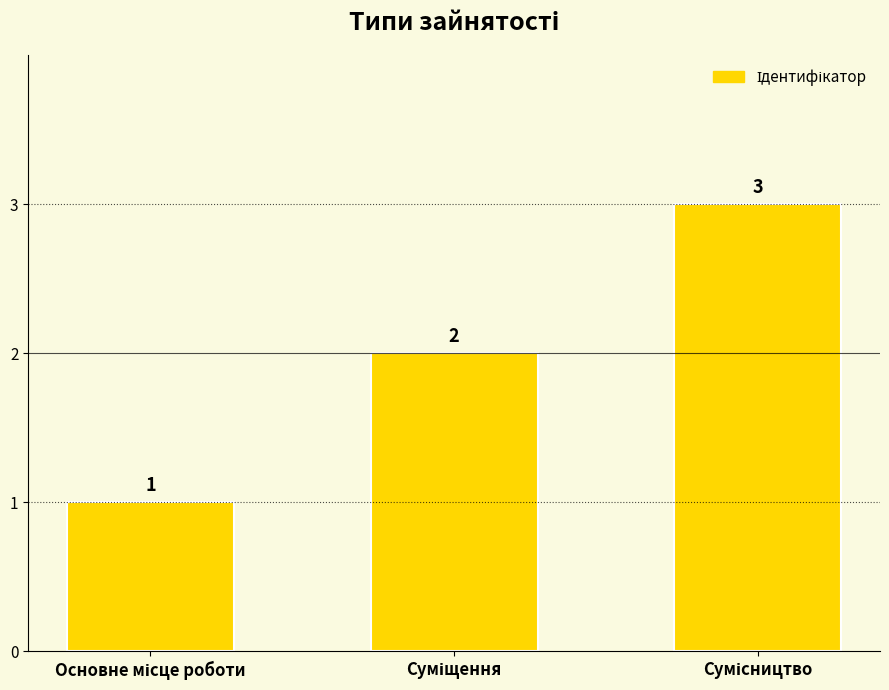

What is the maximum value shown in the chart?

3